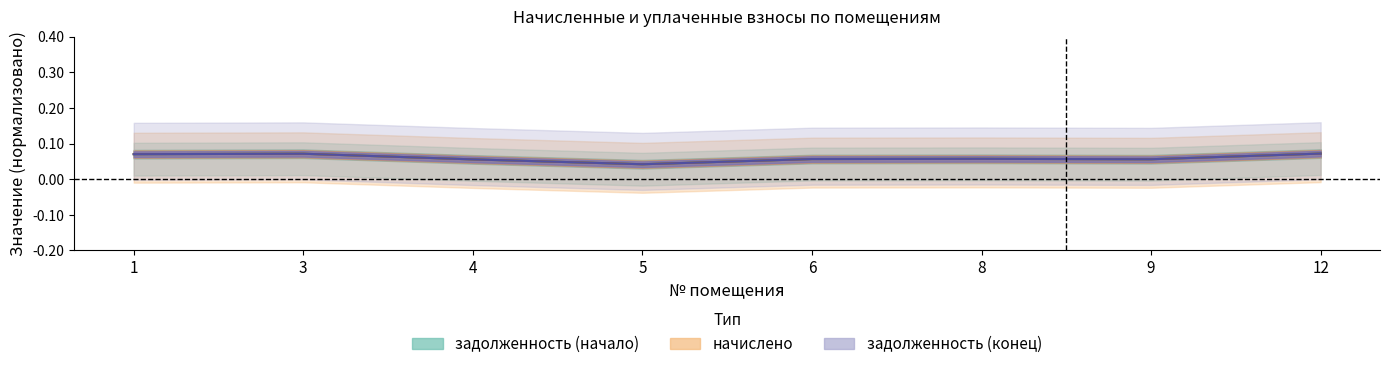

The value of задолженность (начало) at 12 is 0.1. True or false?

True